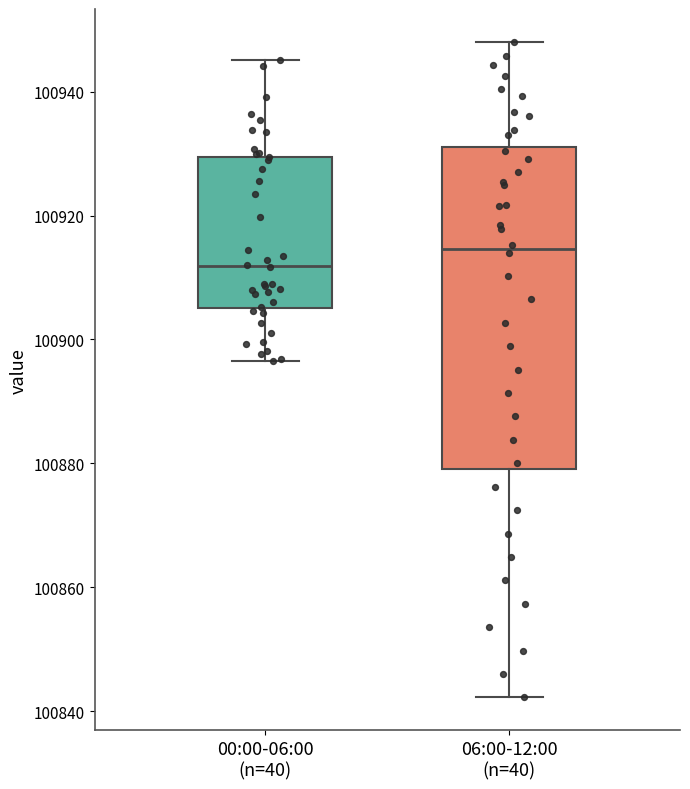

Reading left to right, transcribe this box plot: for each box, give where its median line is, the range the box spans, and where its two whiskers end, as read against the y-axis. The values are not printed on the chart, so give them approximately, as read against the axis.

00:00-06:00 (n=40): median 100912, box 100906 to 100930, whiskers 100896 to 100946
06:00-12:00 (n=40): median 100914, box 100880 to 100932, whiskers 100842 to 100948